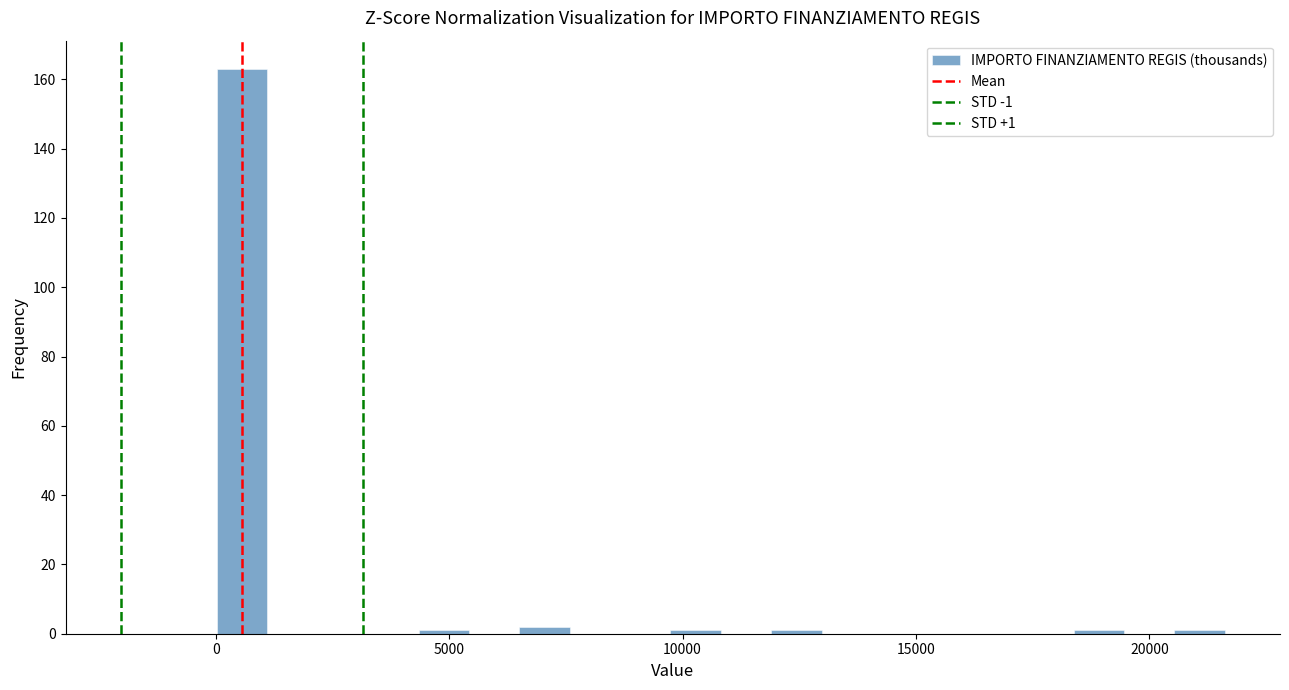

Read against the x-axis, roughly where is the centre of the tallest bar?

500